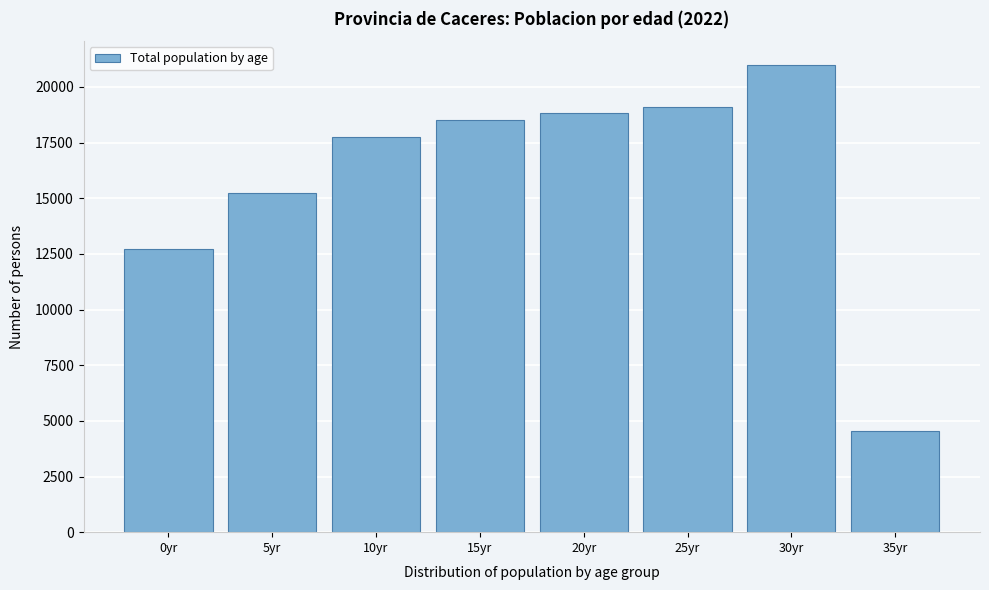

Reading left to right, transcribe all the data shown in this chart.

12737	15251	17734	18513	18832	19089	21004	4538